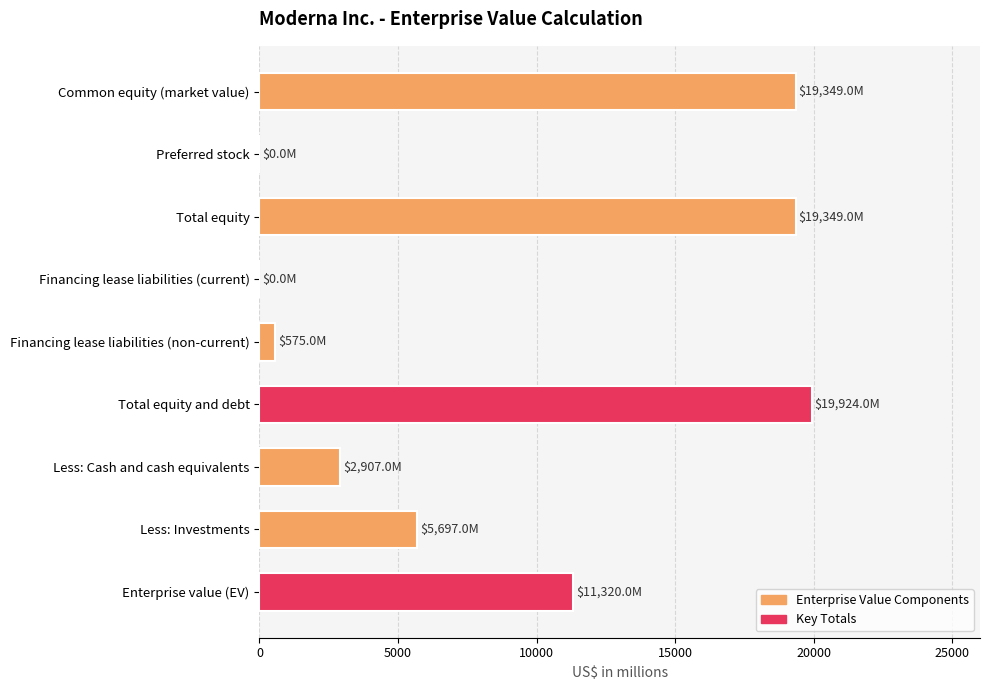

What is the average value?

8791